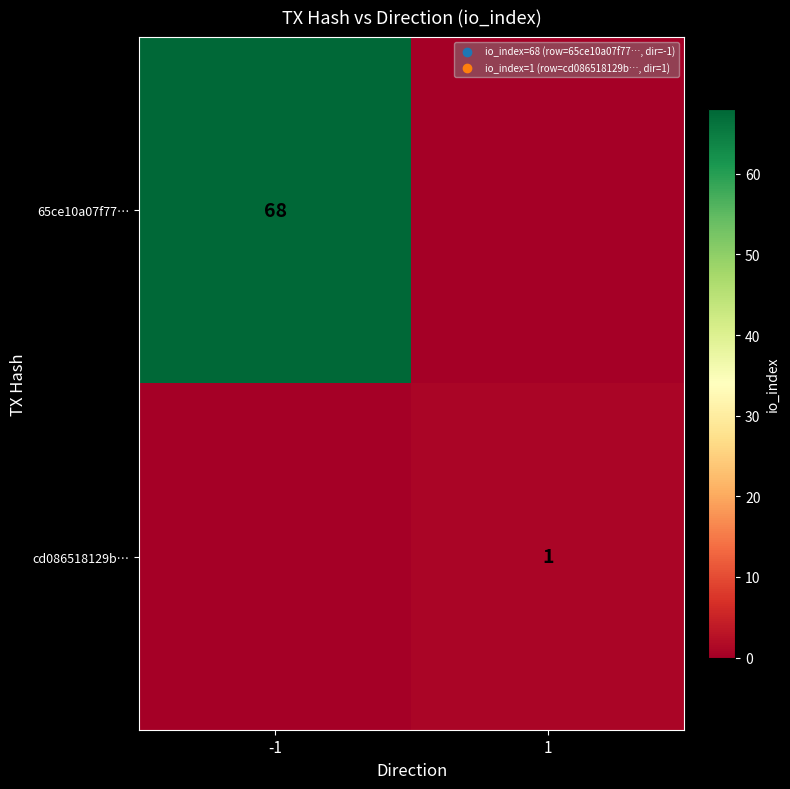

True or false: 65ce10a07f77… has a value of 122 at -1.

False